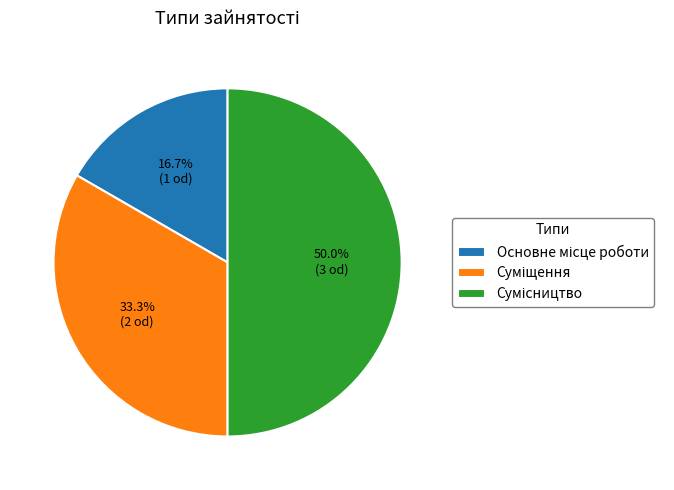

What is the total percentage of Сумісництво and Основне місце роботи?

66.7%